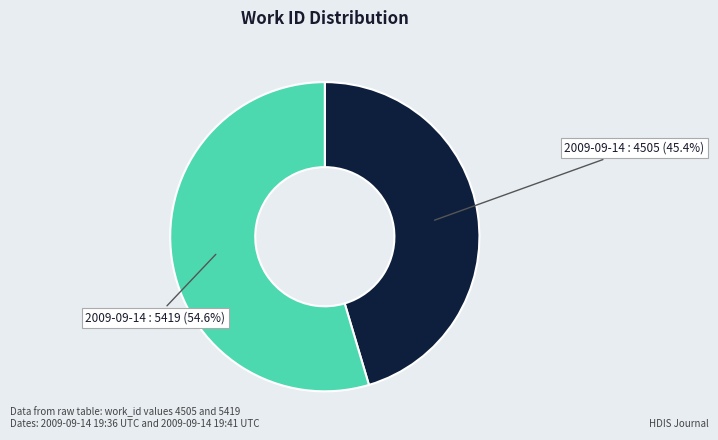

Is there any slice that represents more than half of the pie?

Yes